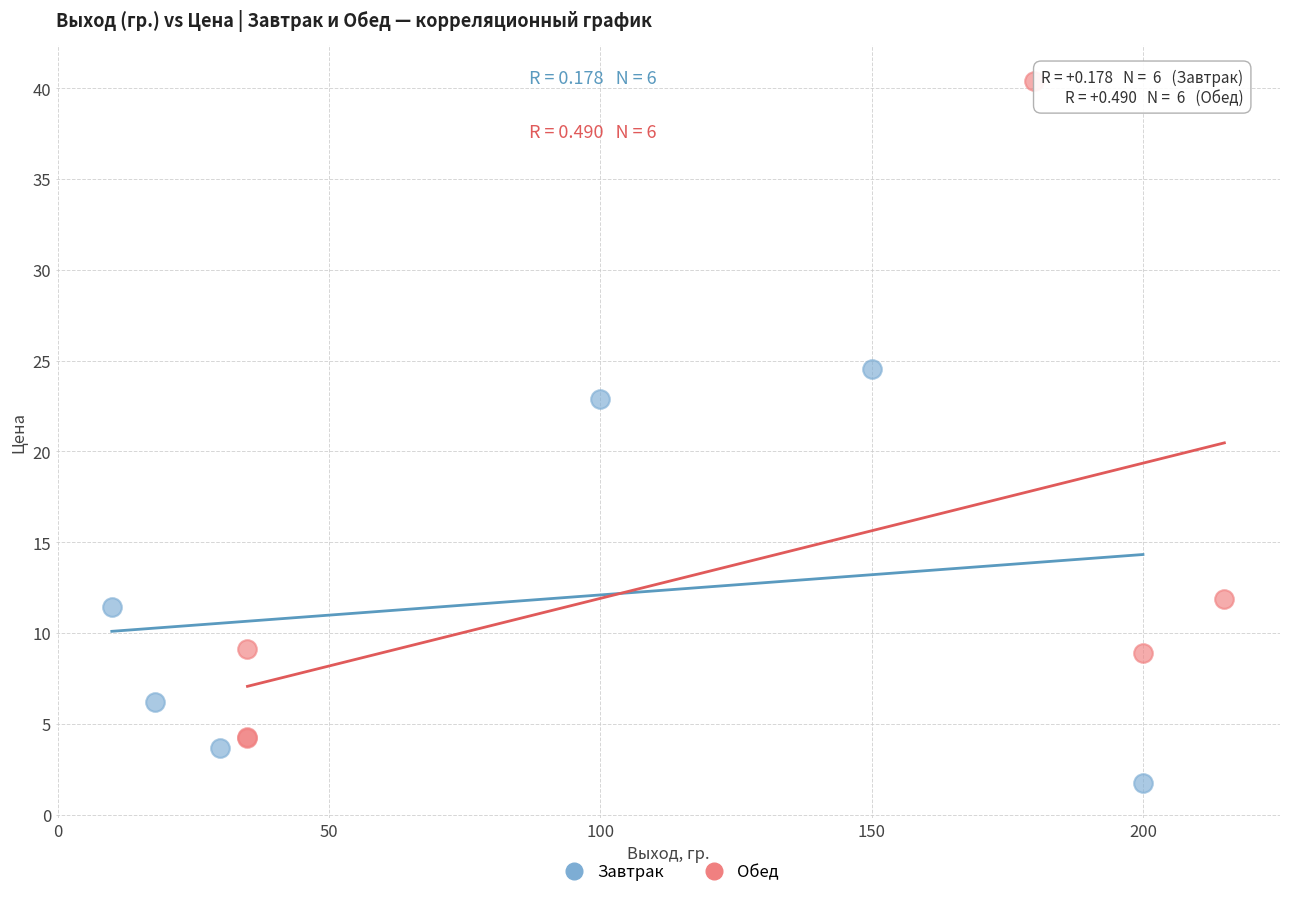

Which series contains the lowest Y value?

Завтрак